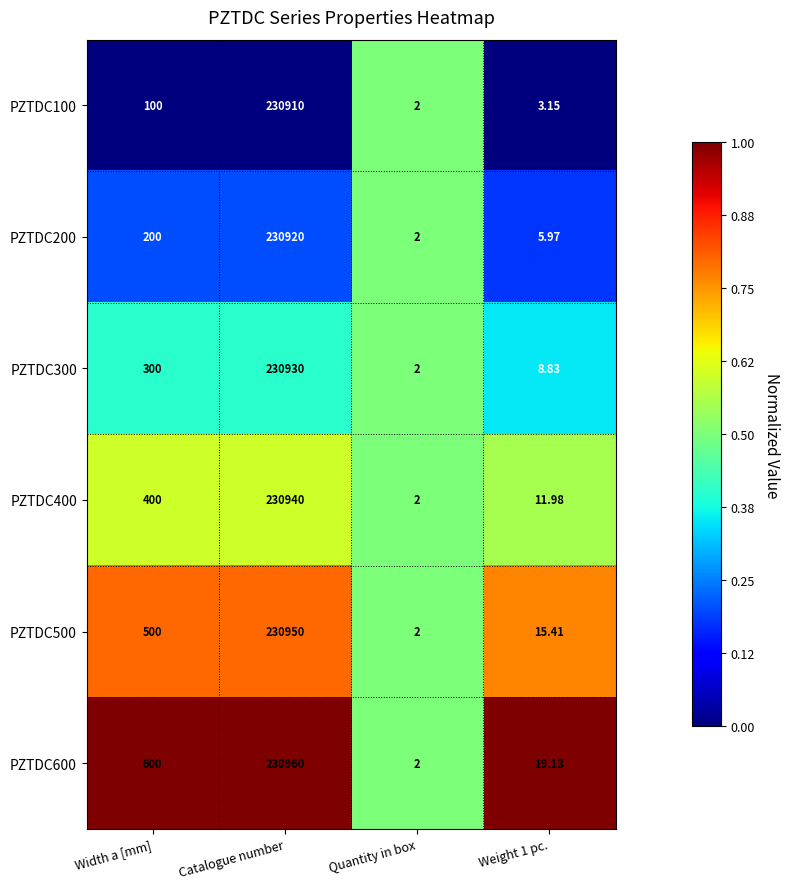

Where is PZTDC500 nearest to the value 115476?

Width a [mm]